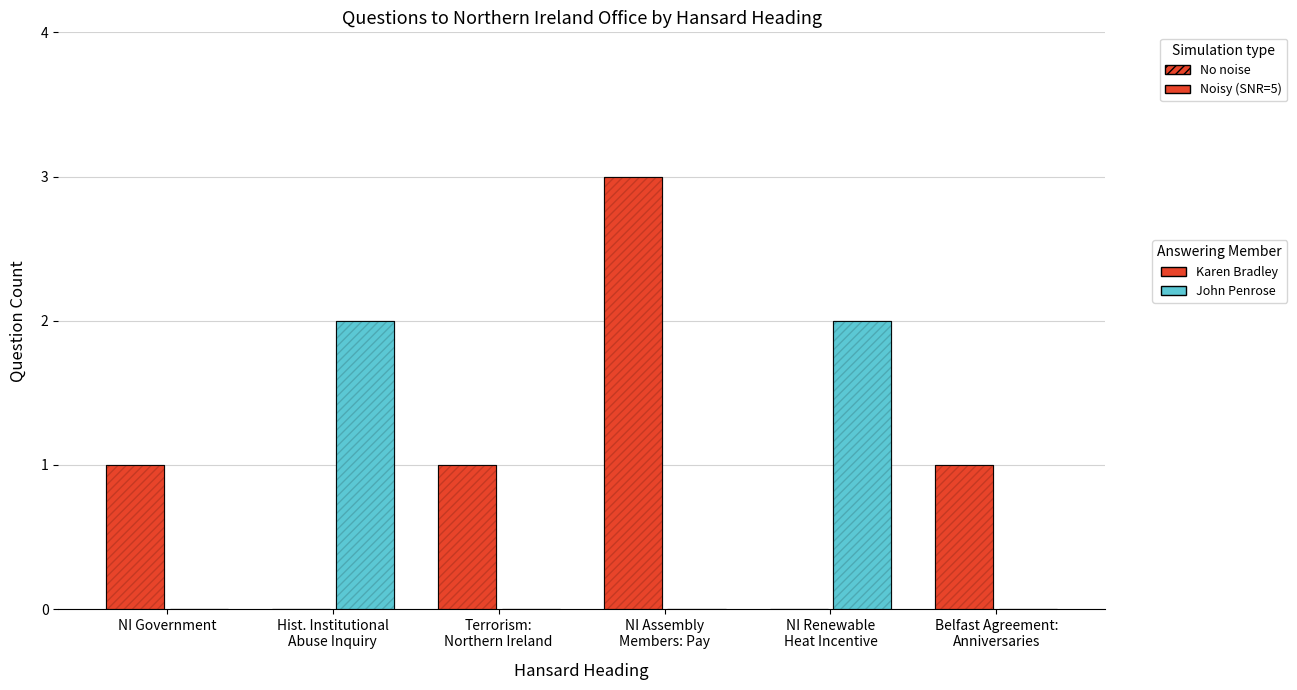

Are the bars grouped side by side (vs. stacked)?

Yes